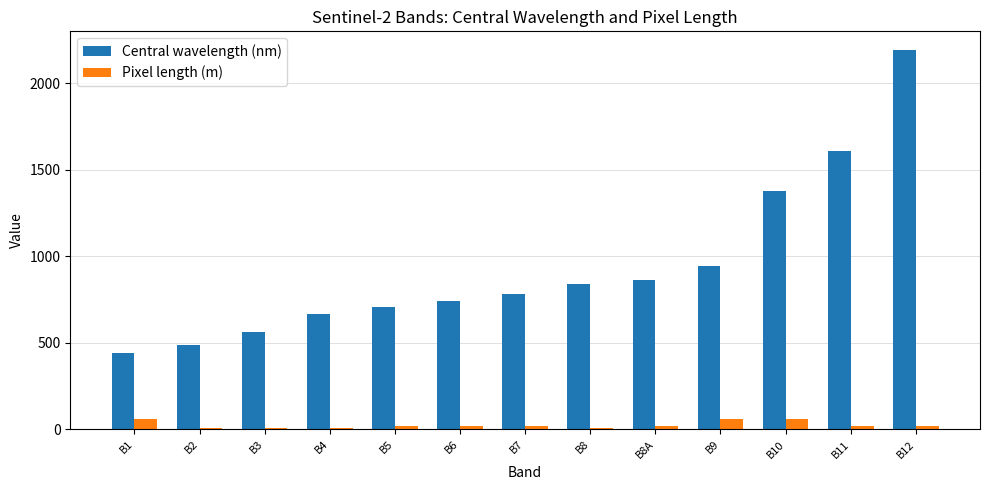

What is the sum of all Central wavelength (nm) values?

12213